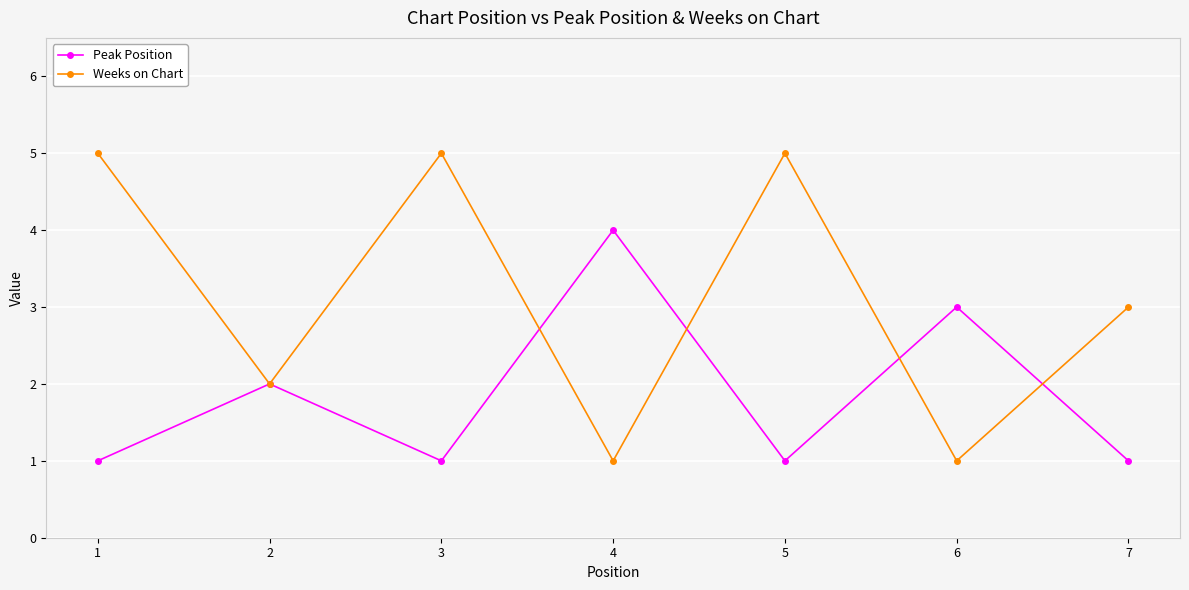

Rank the series at 4 from lowest to highest value.

Weeks on Chart, Peak Position